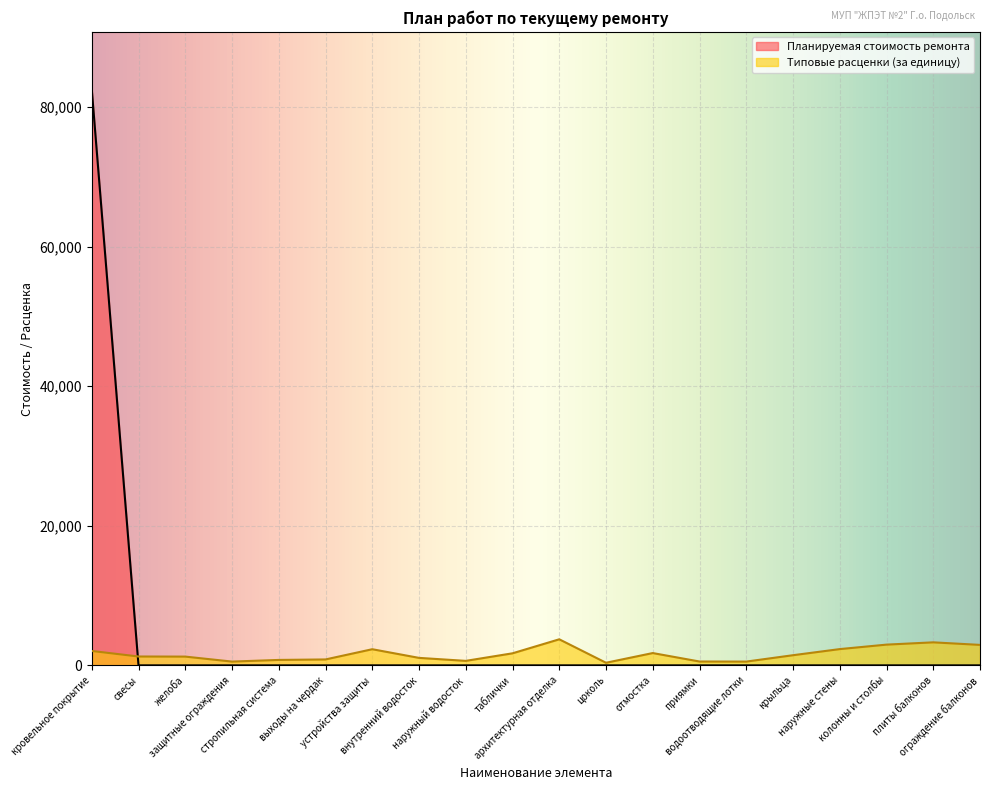

How many data points in Типовые расценки (за единицу) are above 1454?

10